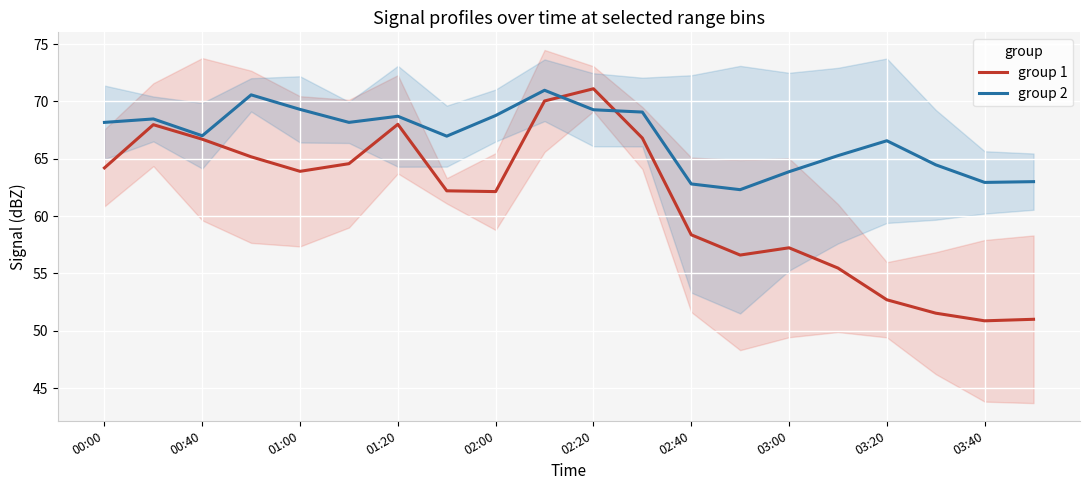

What is the maximum value for group 2?

71.0